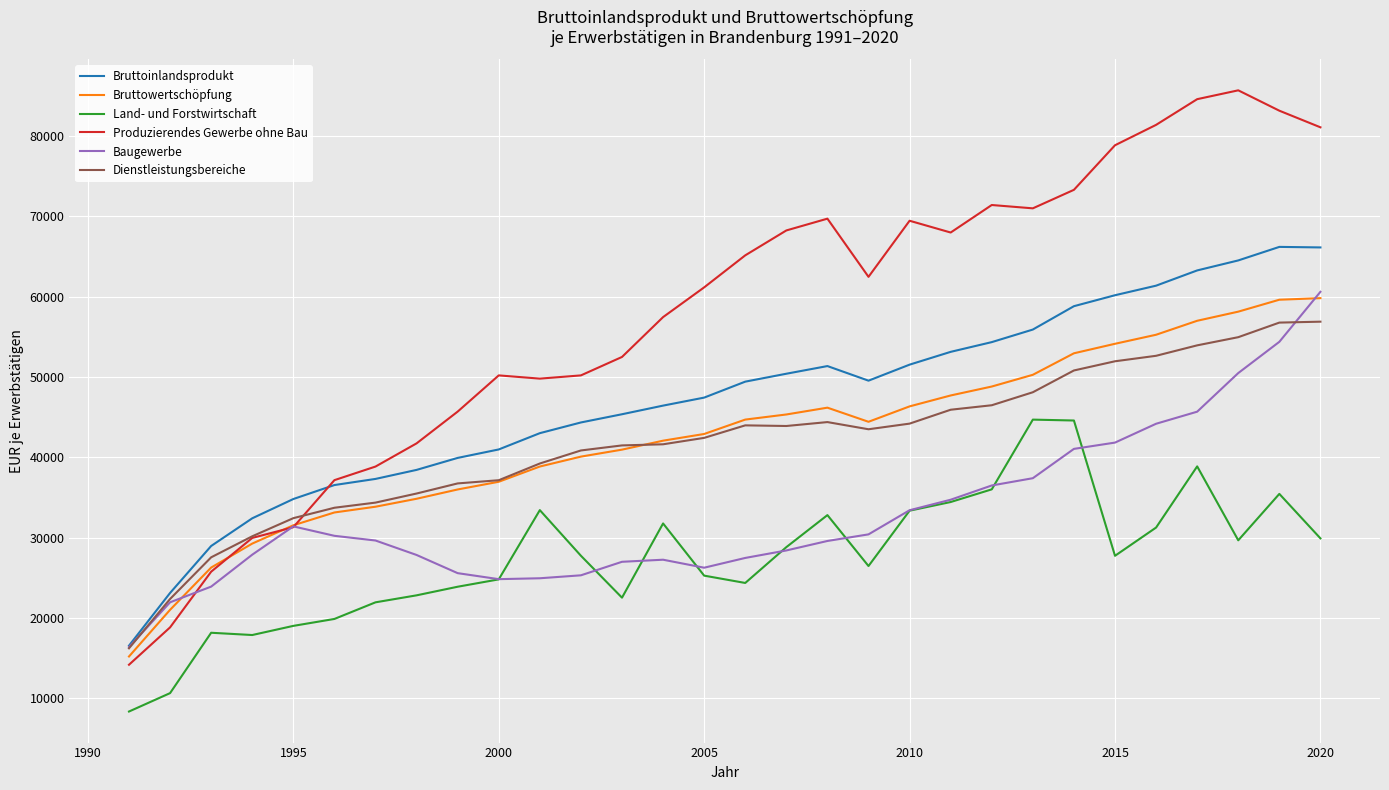

Which series has the largest total across all categories?

Produzierendes Gewerbe ohne Bau